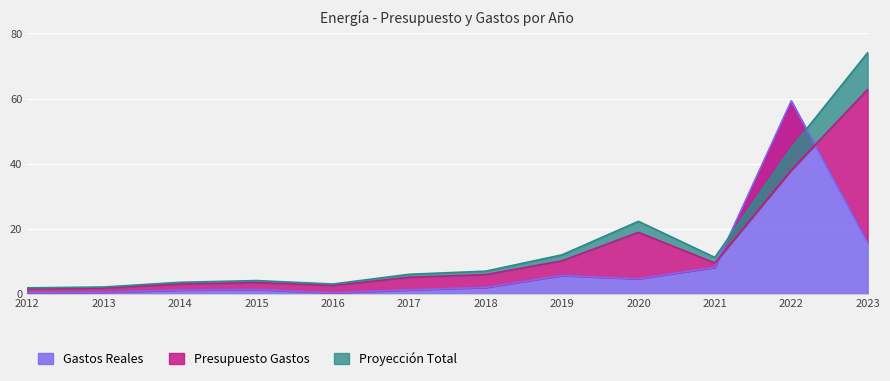

The Gastos Reales series shows 59.2 at 2022. True or false?

True